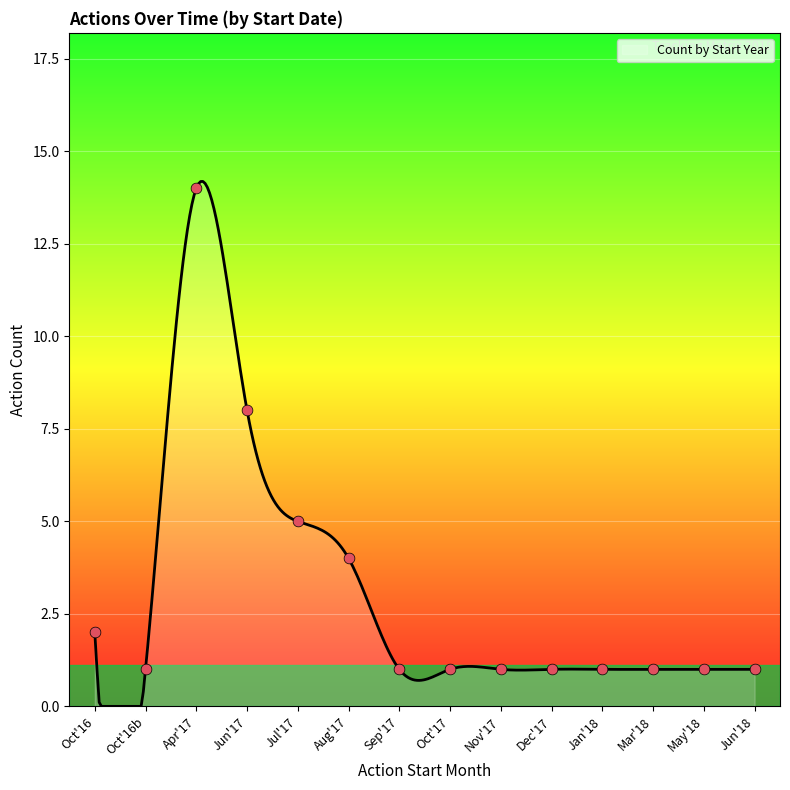

What is the difference between the maximum and minimum values?

14.2